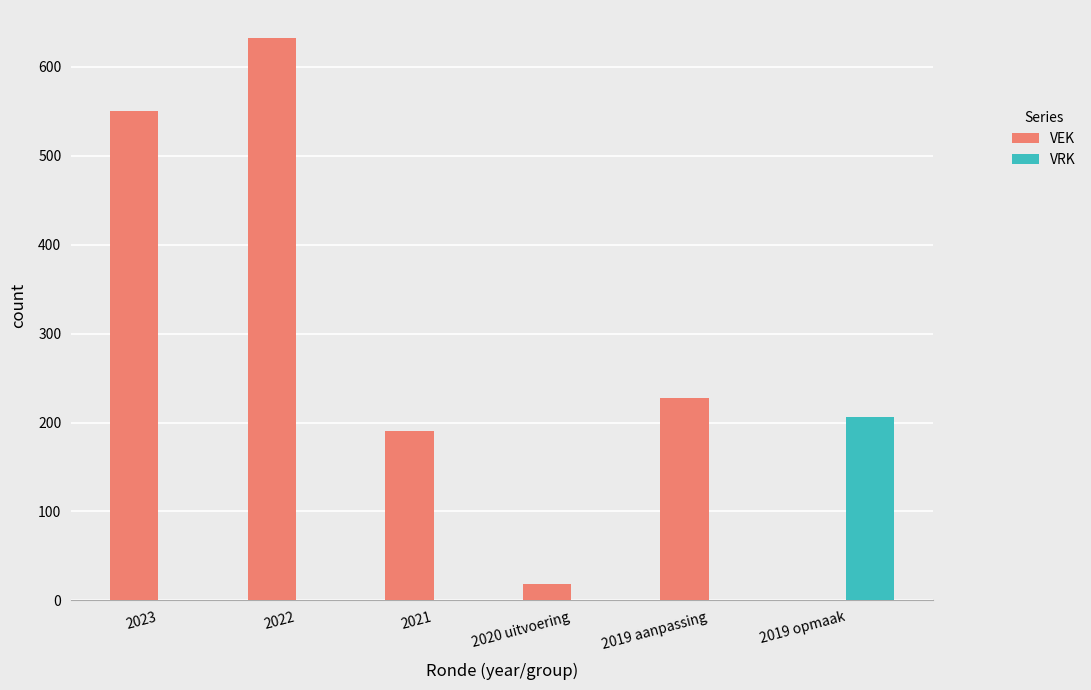

What are all the series names shown in the legend?

VEK, VRK